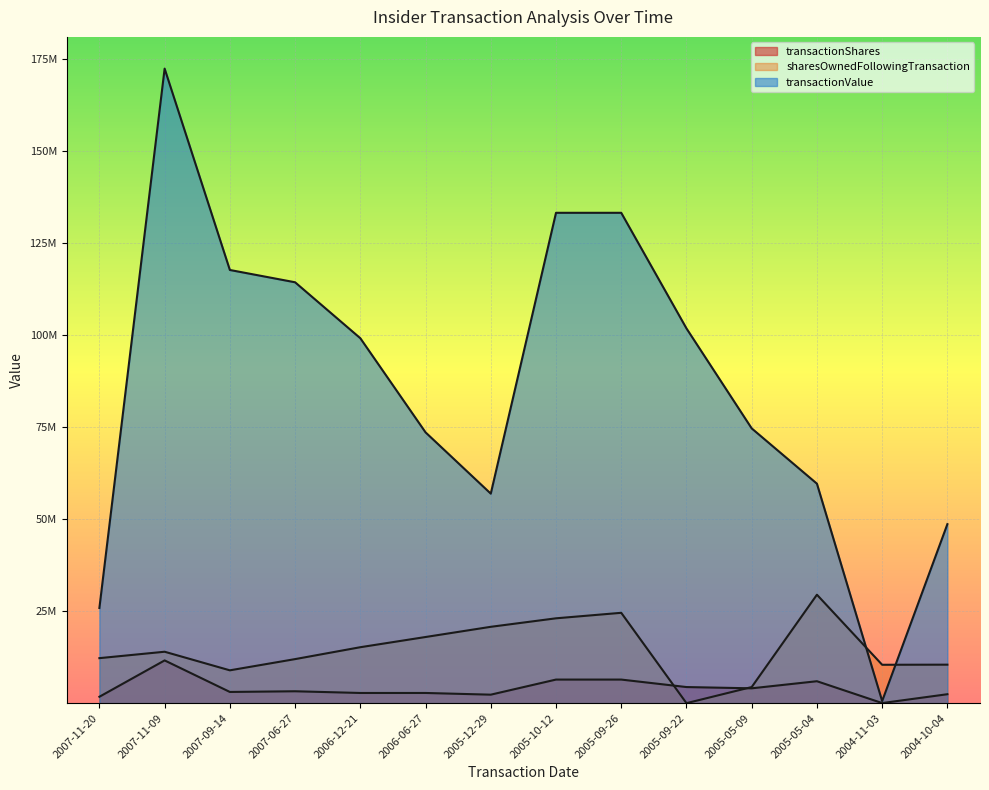

What is the value of the transactionValue point at the 7th from the left?

56962896